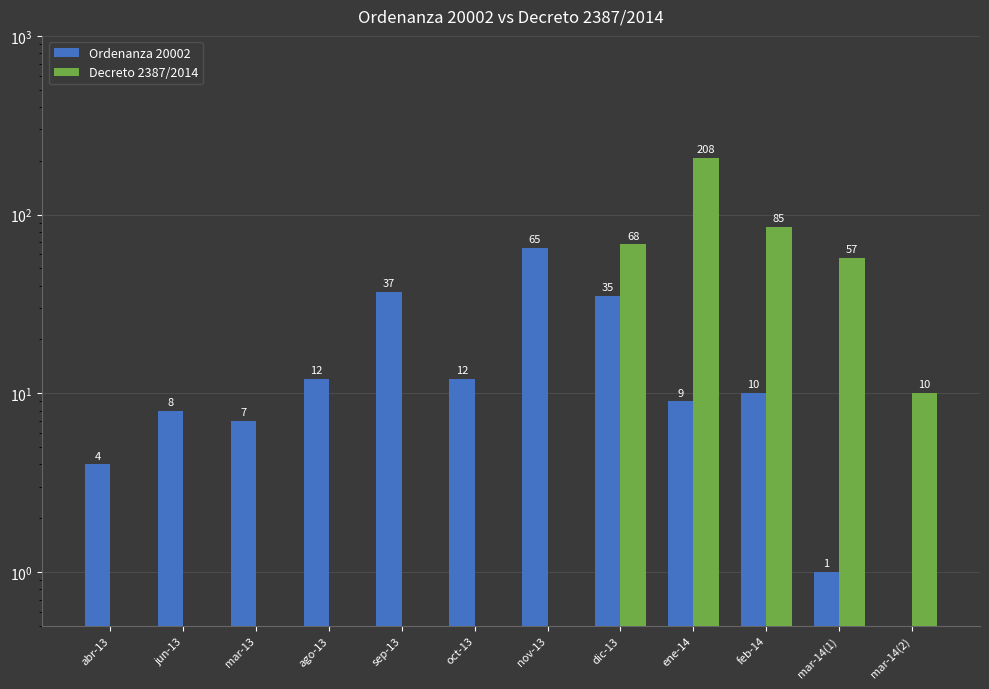

Reading right to left, extract all data points from this chart.

Ordenanza 20002: mar-14(2)=0	mar-14(1)=1	feb-14=10	ene-14=9	dic-13=35	nov-13=65	oct-13=12	sep-13=37	ago-13=12	mar-13=7	jun-13=8	abr-13=4
Decreto 2387/2014: mar-14(2)=10	mar-14(1)=57	feb-14=85	ene-14=208	dic-13=68	nov-13=0	oct-13=0	sep-13=0	ago-13=0	mar-13=0	jun-13=0	abr-13=0